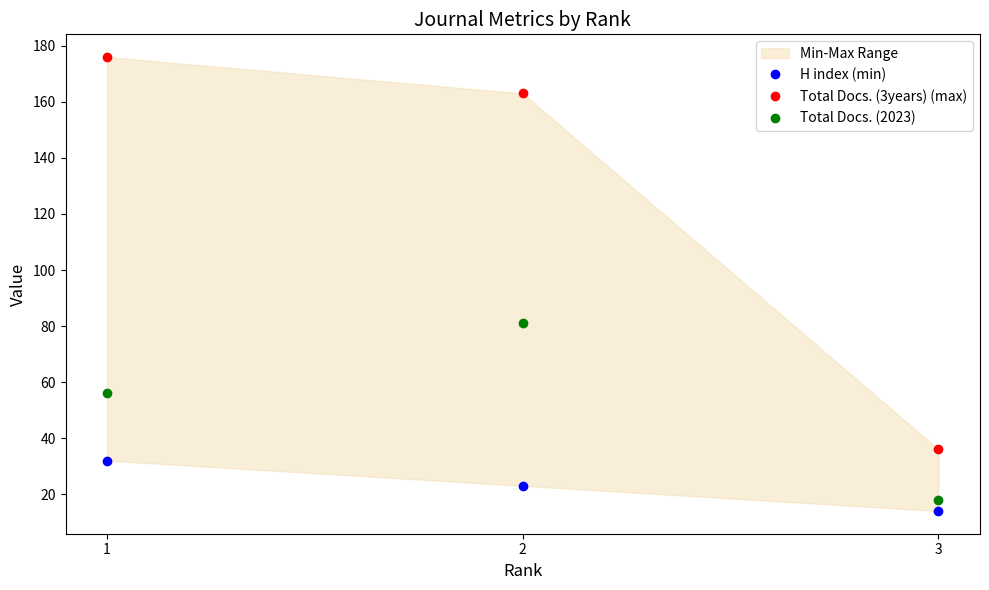

What is the minimum value for Total Docs. (2023)?

18